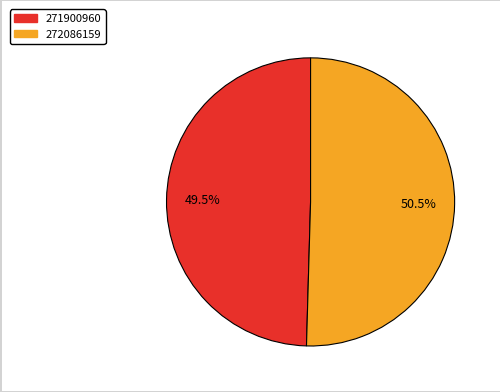

What is the ratio of the value at 272086159 to the value at 271900960?

1.0